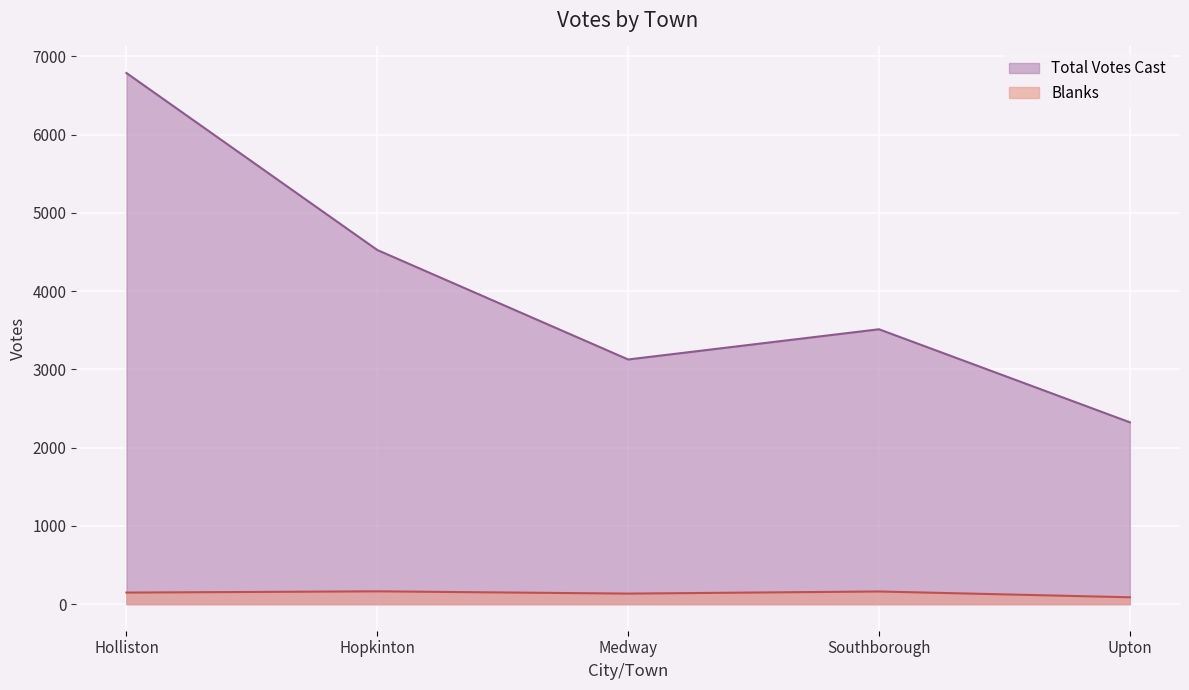

Rank the categories by Blanks value from lowest to highest.

Upton, Medway, Holliston, Southborough, Hopkinton